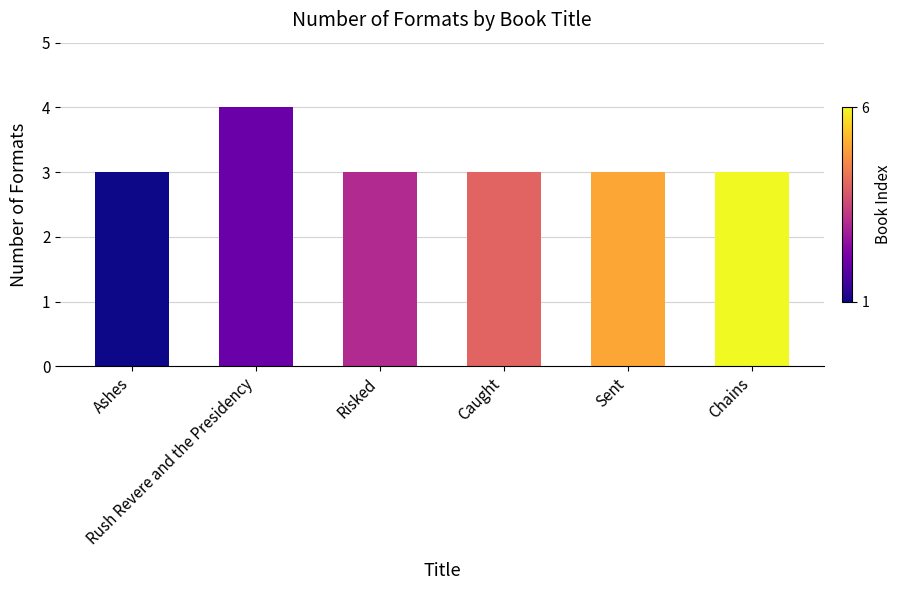

How many distinct data groups are displayed?

1